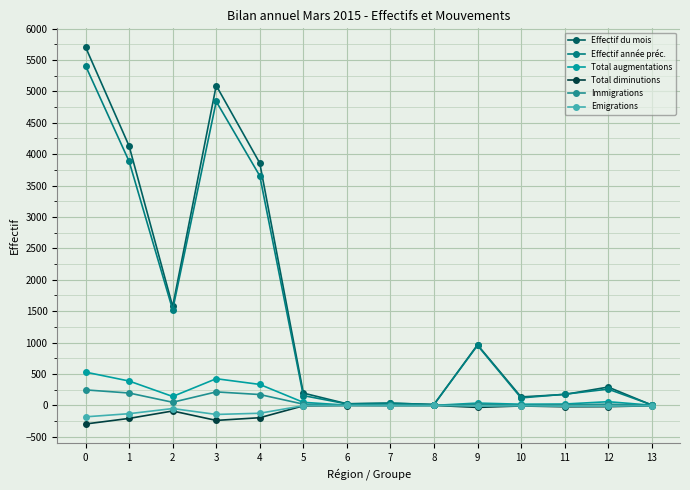

How many lines are shown in the chart?

6